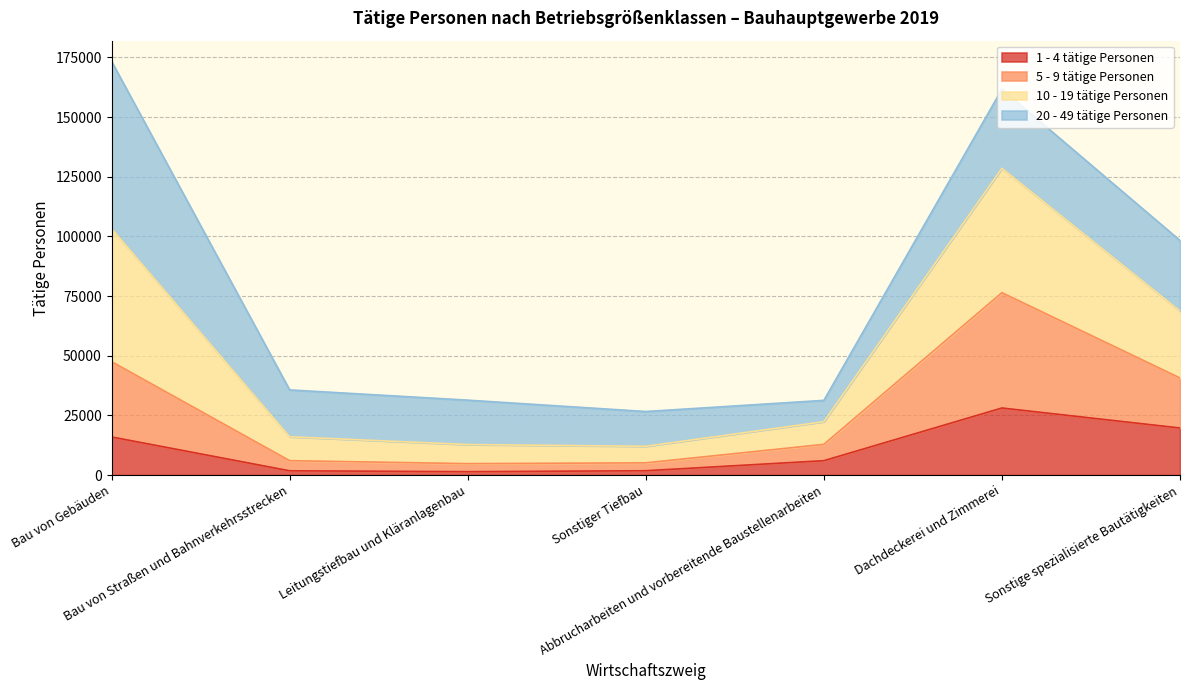

The 1 - 4 tätige Personen series shows 1430 at Leitungstiefbau und Kläranlagenbau. True or false?

True